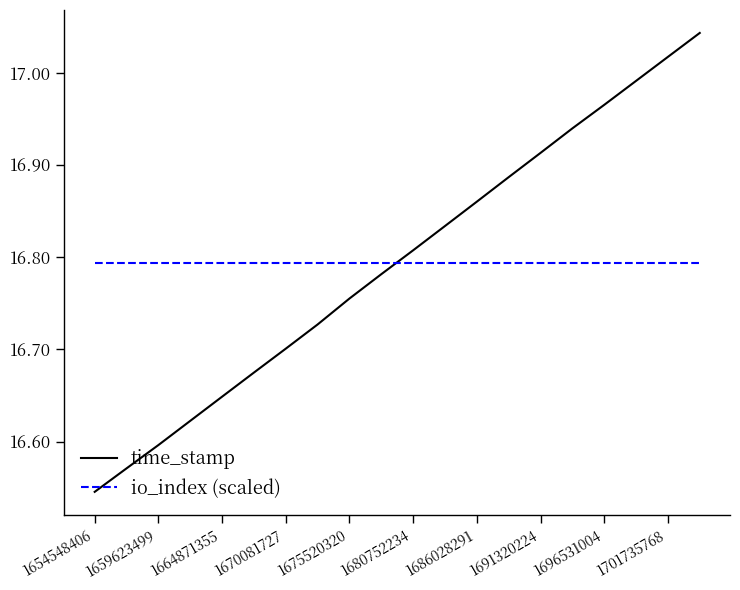

Which series has the largest range (max minus min)?

time_stamp